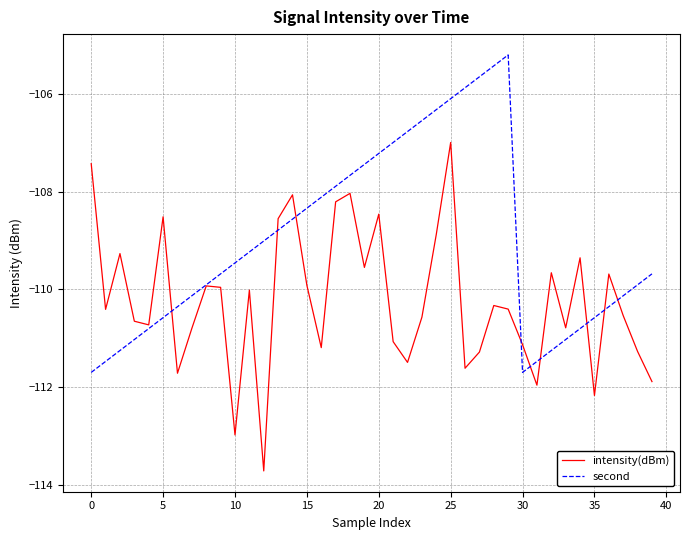

Rank the series by their average value, from lowest to highest.

intensity(dBm), second